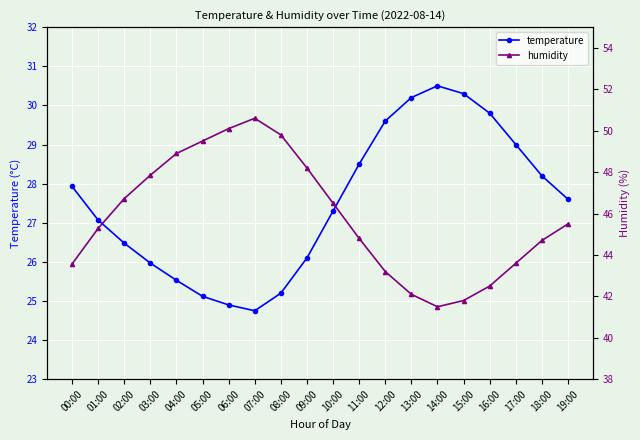

What is the total value across all series at 17:00?

72.6